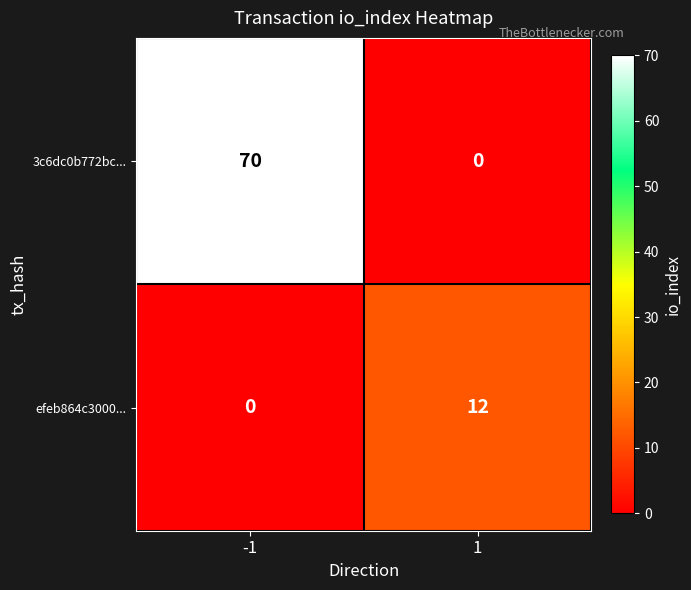

List the series in order of their peak value, highest first.

3c6dc0b772bc..., efeb864c3000...